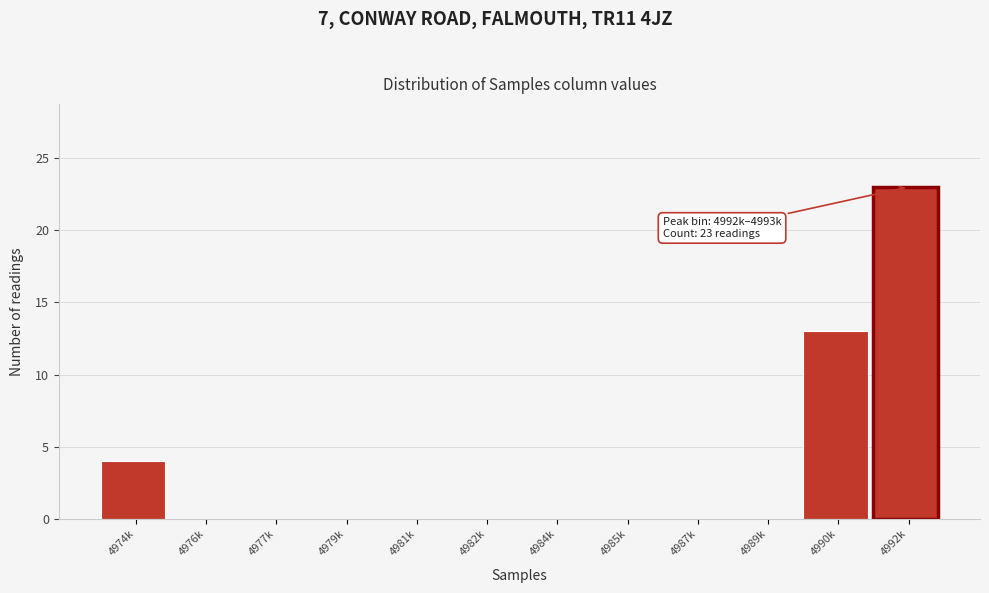

Reading left to right, list all the values displayed in this chart.

4974k=4	4976k=0	4977k=0	4979k=0	4981k=0	4982k=0	4984k=0	4985k=0	4987k=0	4989k=0	4990k=13	4992k=23